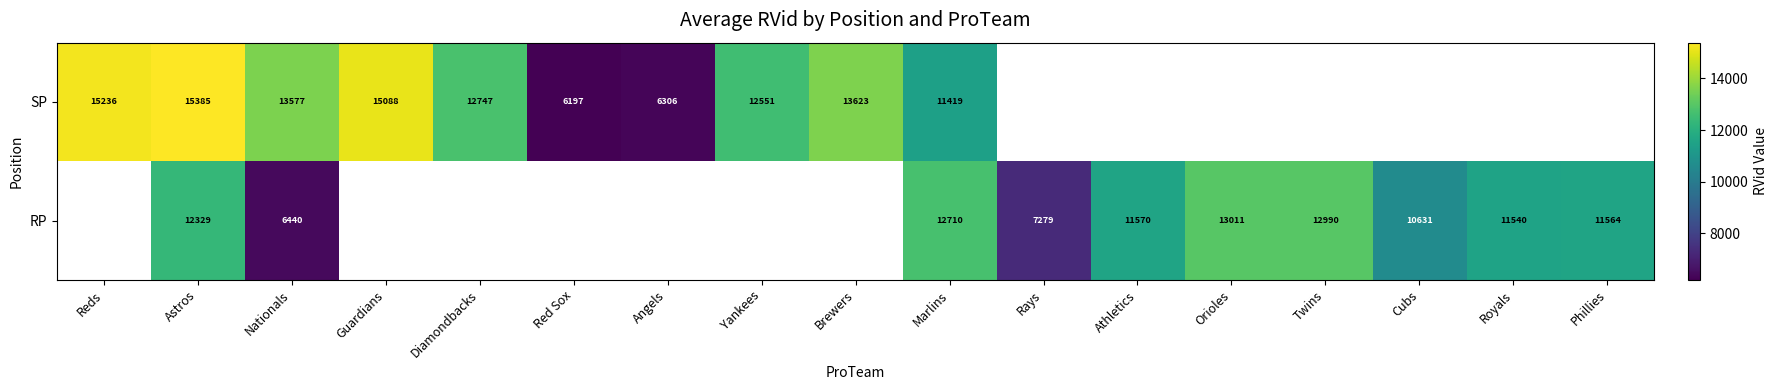

True or false: SP has a value of 4806 at Diamondbacks.

False